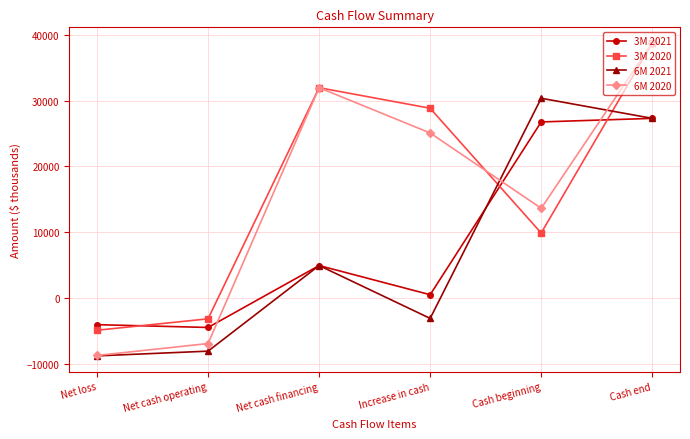

Reading right to left, extract all data points from this chart.

3M 2021: Cash end=27293	Cash beginning=26751	Increase in cash=542	Net cash financing=4968	Net cash operating=-4426	Net loss=-4001
3M 2020: Cash end=38729	Cash beginning=9901	Increase in cash=28828	Net cash financing=31944	Net cash operating=-3116	Net loss=-4845
6M 2021: Cash end=27293	Cash beginning=30344	Increase in cash=-3051	Net cash financing=4968	Net cash operating=-8019	Net loss=-8734
6M 2020: Cash end=38729	Cash beginning=13650	Increase in cash=25079	Net cash financing=31944	Net cash operating=-6865	Net loss=-8671